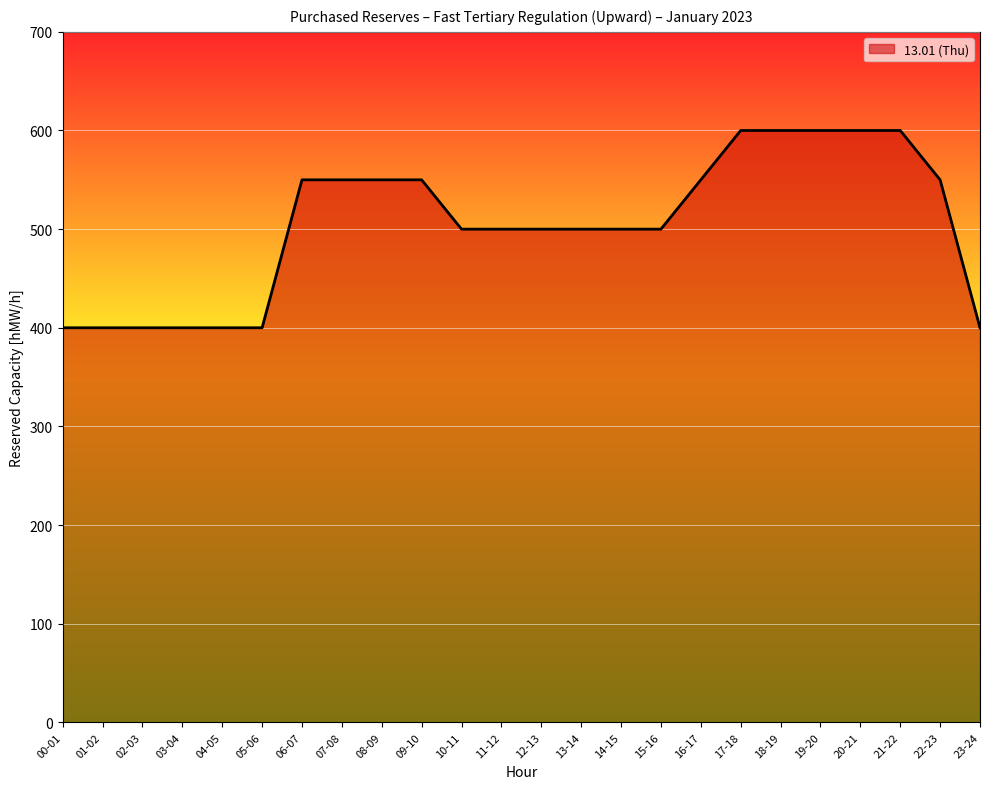

Between 23-24 and 10-11, which is larger?

10-11